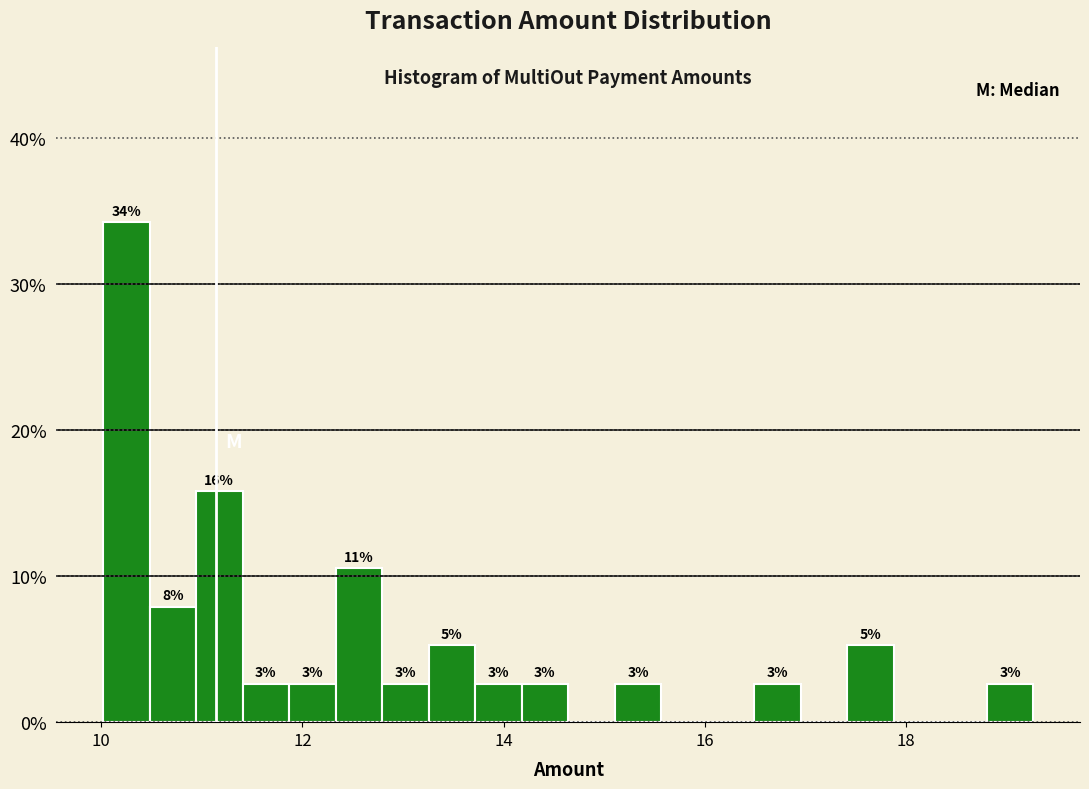

Read against the x-axis, roughly where is the centre of the tallest bar?

10.2